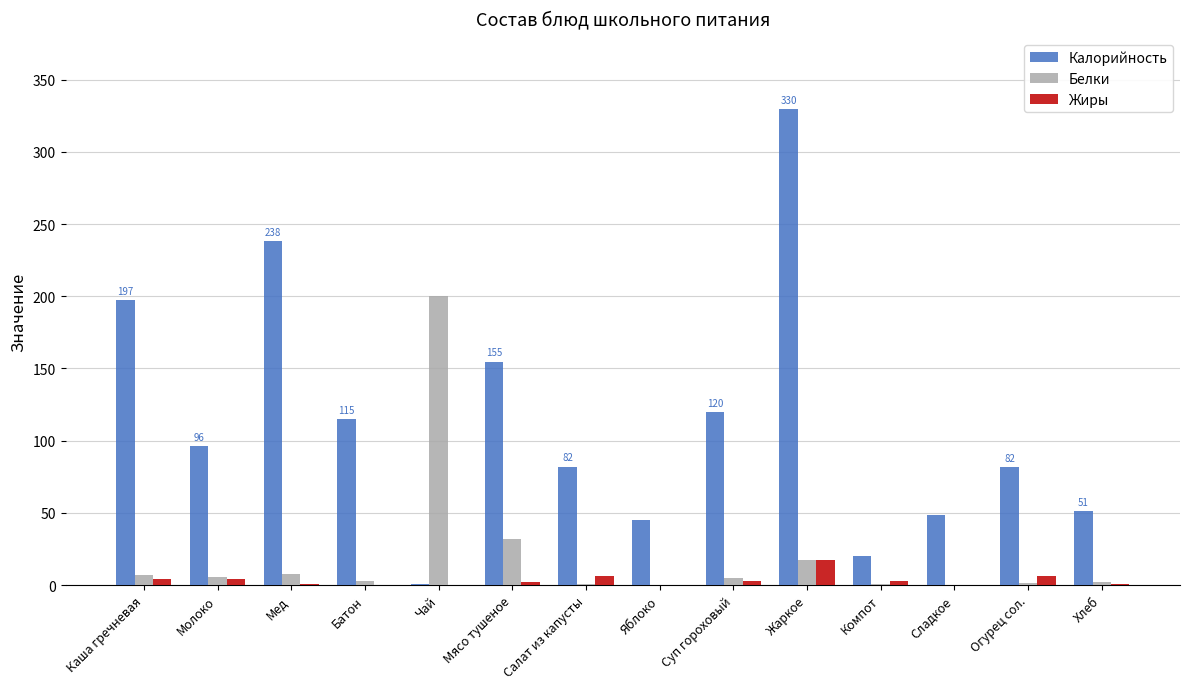

How many series are shown in this chart?

3